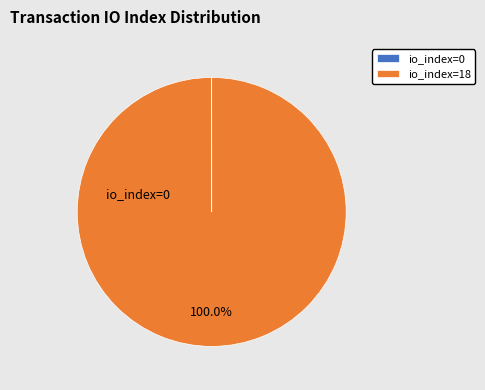

What is the majority slice?

io_index=18